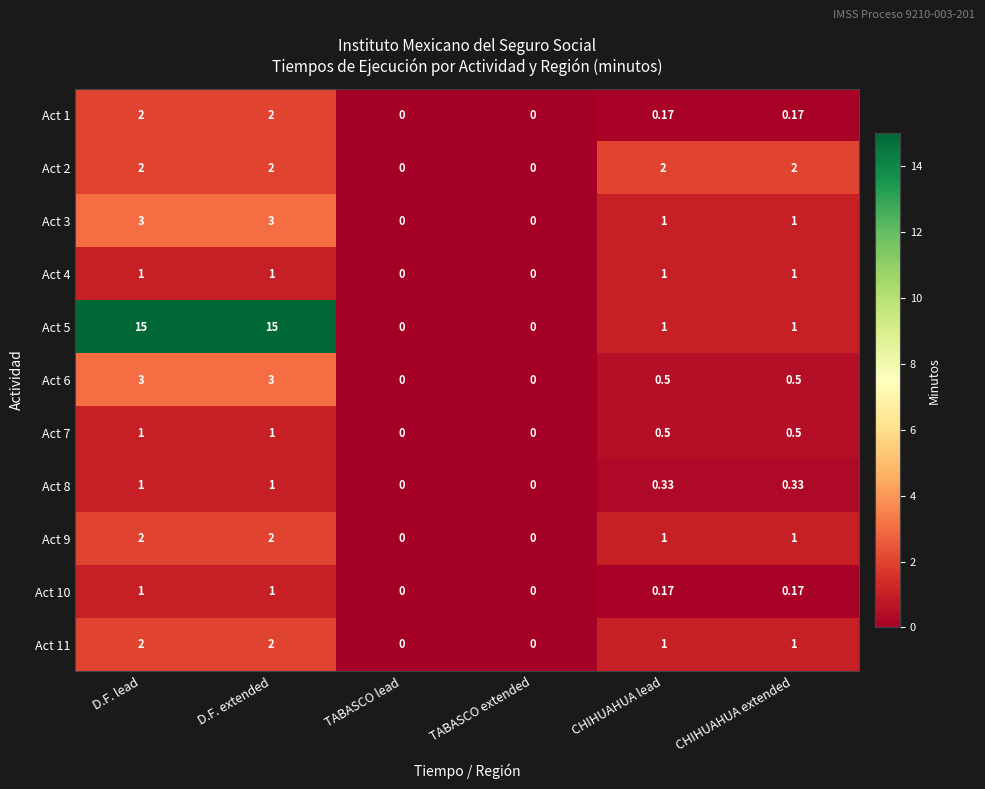

At which label does Act 3 first exceed 1?

D.F. lead